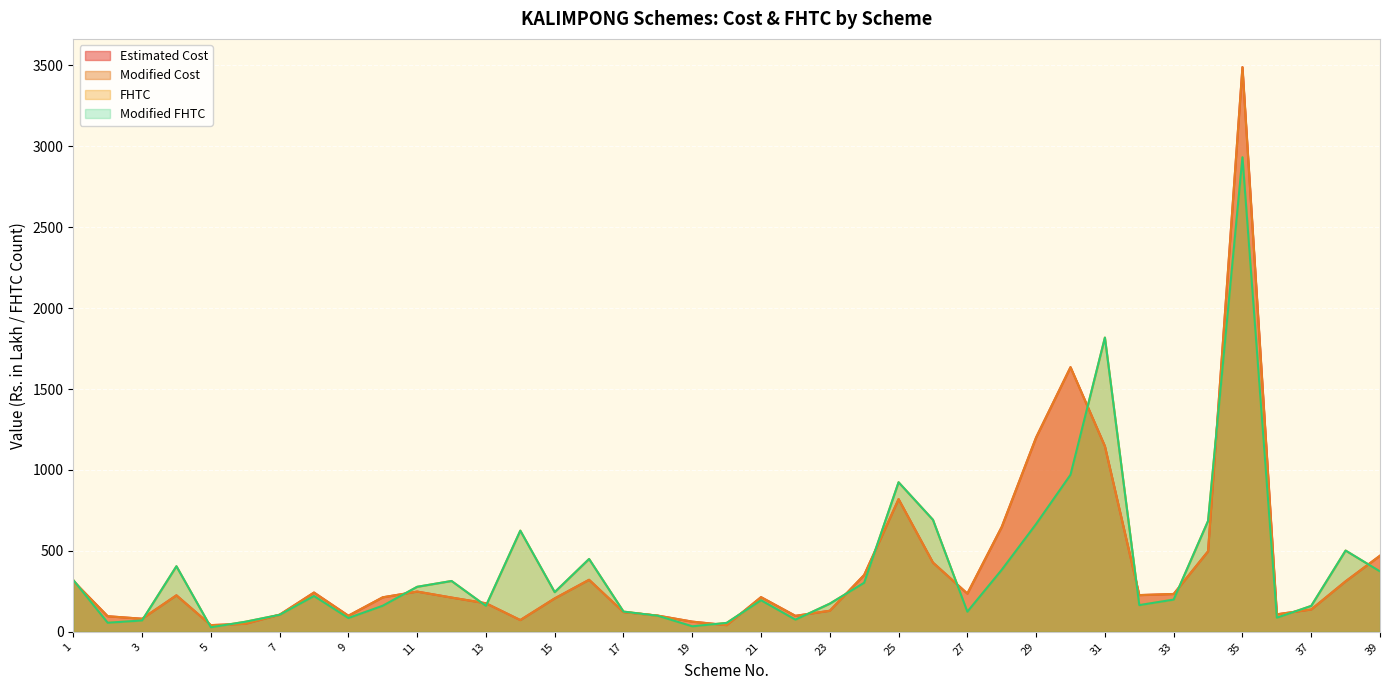

Reading right to left, what are all the values shown in this chart?

Estimated Cost: 470.3	312.0	138.1	108.2	3488.9	497.4	233.8	226.9	1146.9	1635.2	1201.1	648.2	236.3	427.7	819.8	351.4	130.2	98.7	214.2	41.3	62.9	100.1	122.0	321.4	206.4	72.6	176.4	211.6	248.6	213.2	99.5	242.6	105.7	49.5	41.4	225.5	80.8	96.3	314.4
Modified Cost: 470.3	312.0	138.1	108.2	3488.9	497.4	233.8	226.9	1146.9	1635.2	1201.1	648.2	236.3	427.7	819.8	351.4	130.2	98.7	214.2	41.3	62.9	100.1	122.0	321.4	206.4	72.6	176.4	211.6	248.6	213.2	99.5	242.6	105.7	49.5	41.4	225.5	80.8	96.3	314.4
FHTC: 373.0	502.0	160.0	87.0	2932.0	685.0	199.0	165.0	1818.0	970.0	666.0	383.0	124.0	692.0	924.0	303.0	174.0	75.0	195.0	55.0	34.0	99.0	125.0	450.0	245.0	625.0	160.0	314.0	278.0	161.0	85.0	221.0	105.0	62.0	28.0	405.0	70.0	56.0	320.0
Modified FHTC: 373.0	502.0	160.0	87.0	2932.0	685.0	199.0	165.0	1818.0	970.0	666.0	383.0	124.0	692.0	924.0	303.0	174.0	75.0	195.0	55.0	34.0	99.0	125.0	450.0	245.0	625.0	160.0	314.0	278.0	161.0	85.0	221.0	105.0	62.0	28.0	405.0	70.0	56.0	320.0